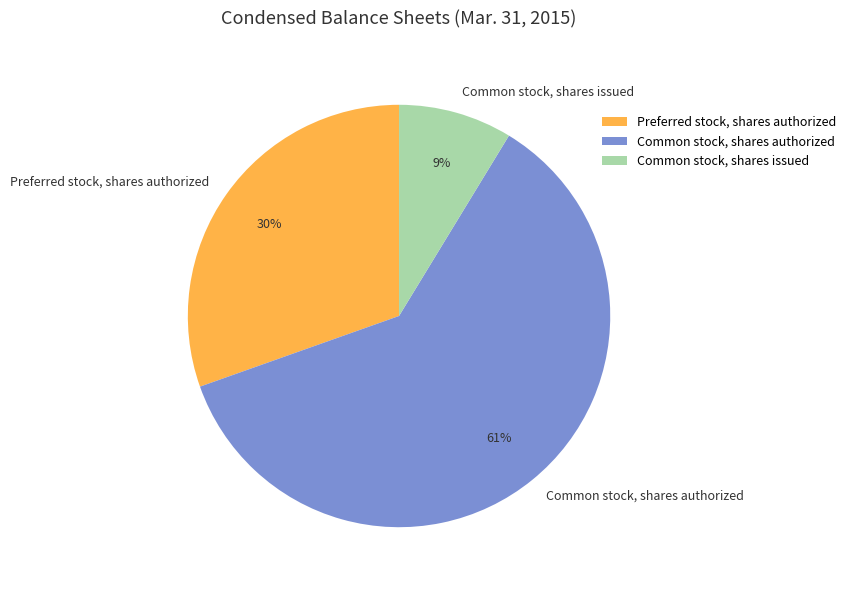

How many slices are in this pie chart?

3